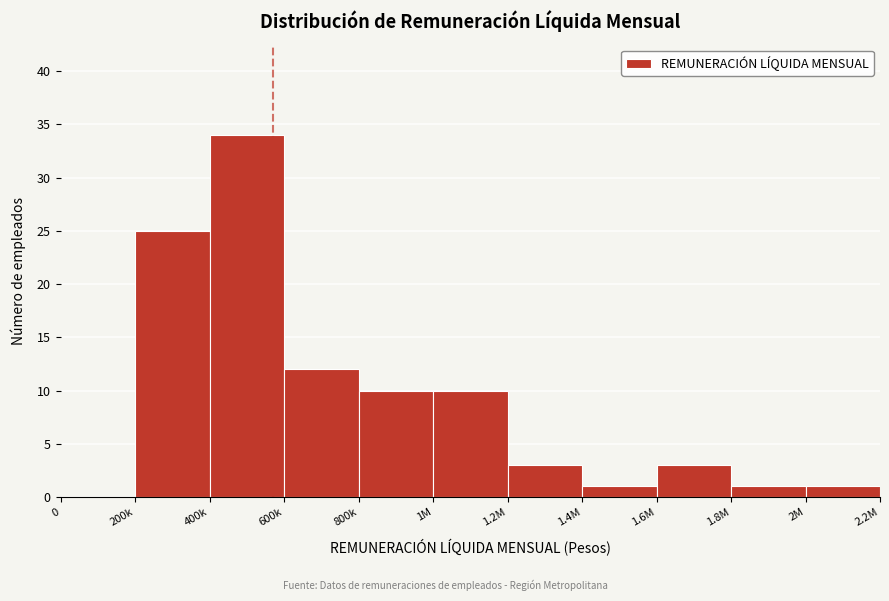

Reading left to right, what are all the values shown in this chart?

0=0	200k=25	400k=34	600k=12	800k=10	1M=10	1.2M=3	1.4M=1	1.6M=3	1.8M=1	2M=1